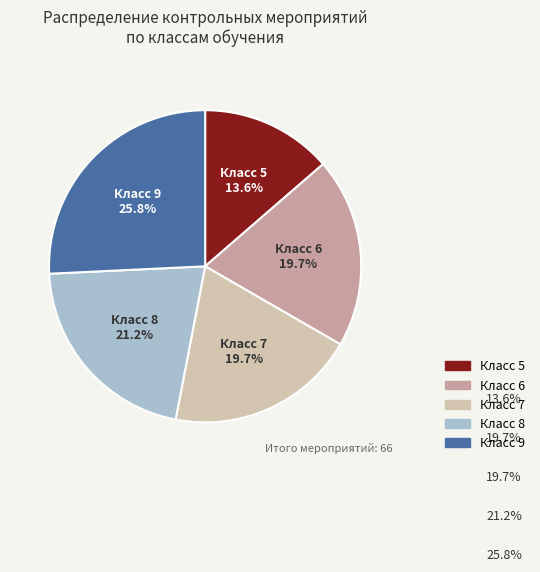

Does any single category account for the majority?

No